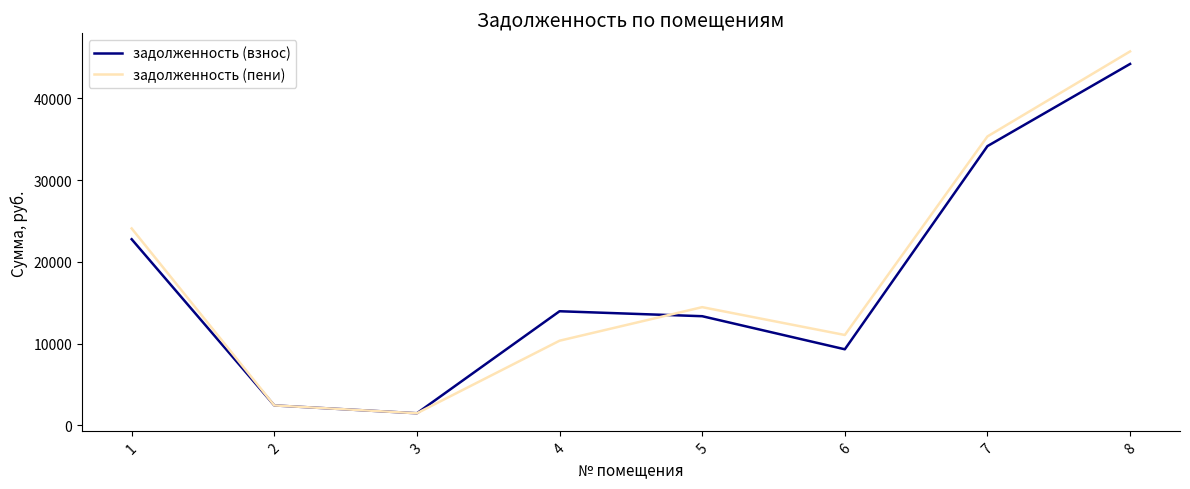

Is the value of задолженность (пени) at 1 greater than the value of задолженность (взнос) at 4?

Yes